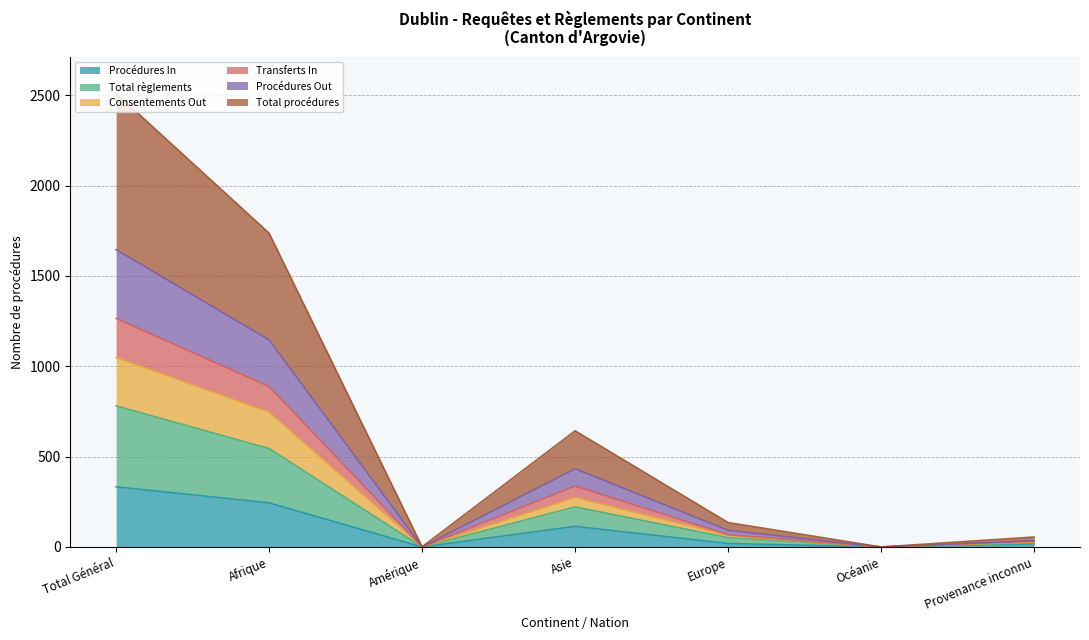

In Total procédures, how many points are lower than both neighbors (excluding endpoints)?

2